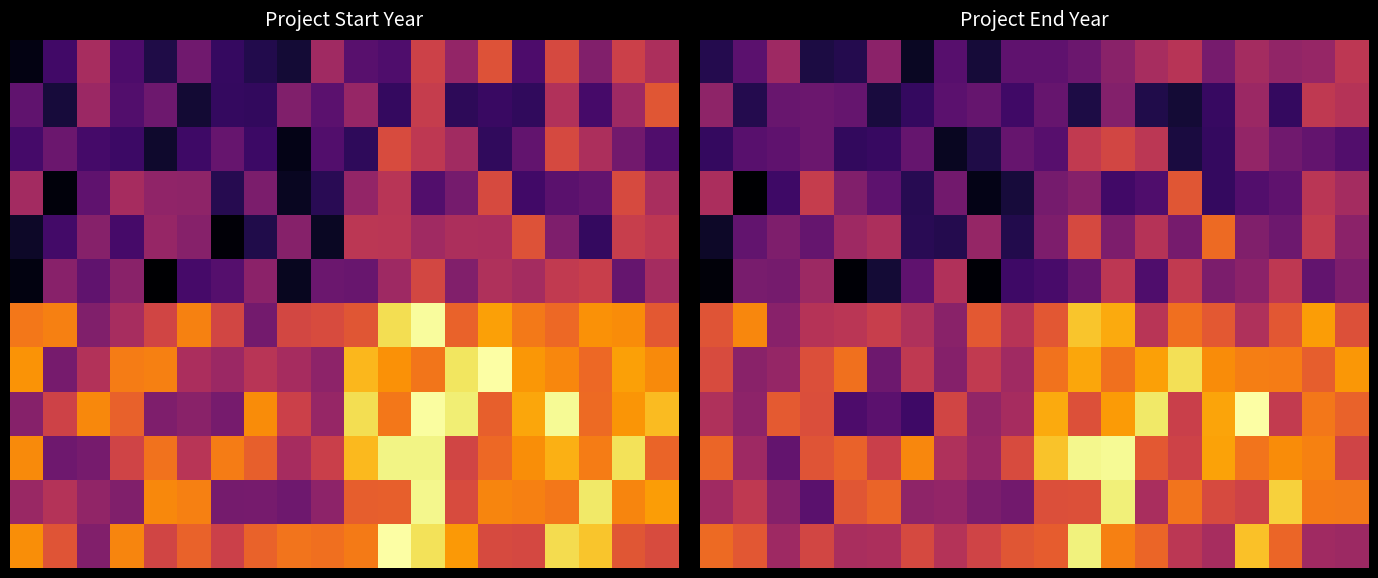

At which category is the sum across all series the highest?

12